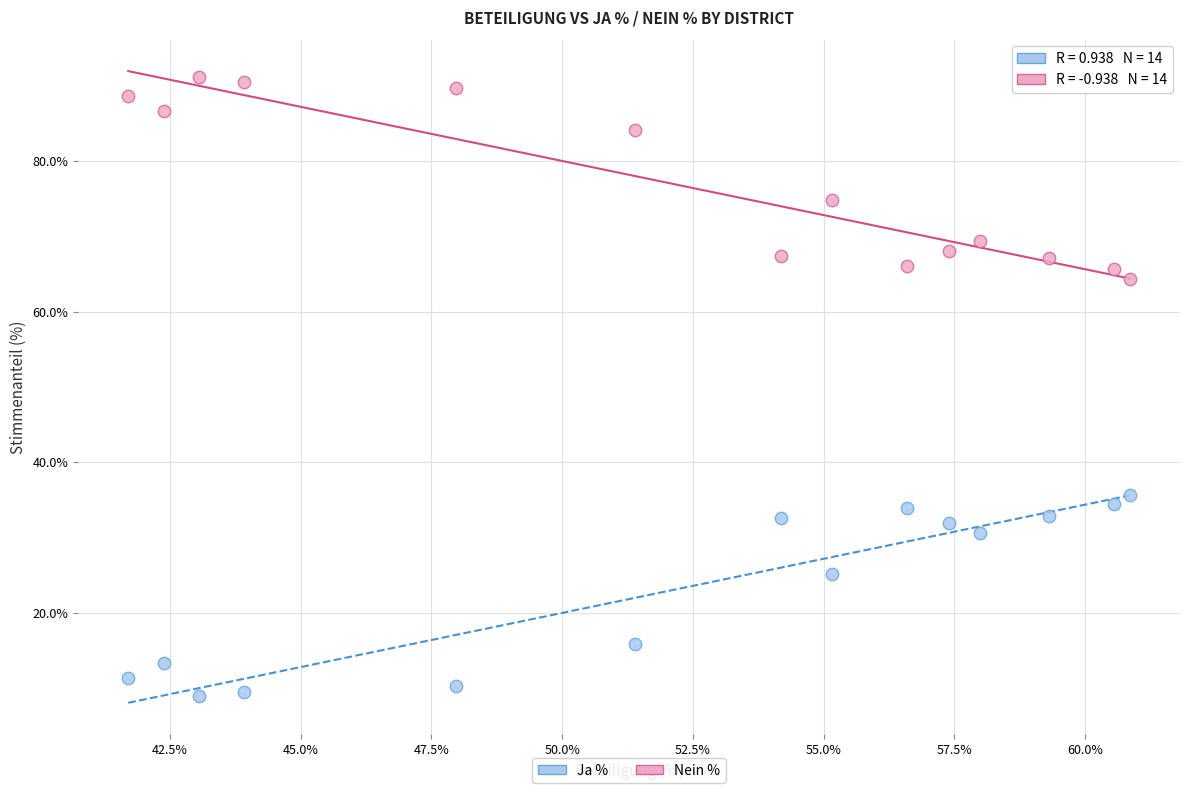

Which series contains the lowest Y value?

Ja %